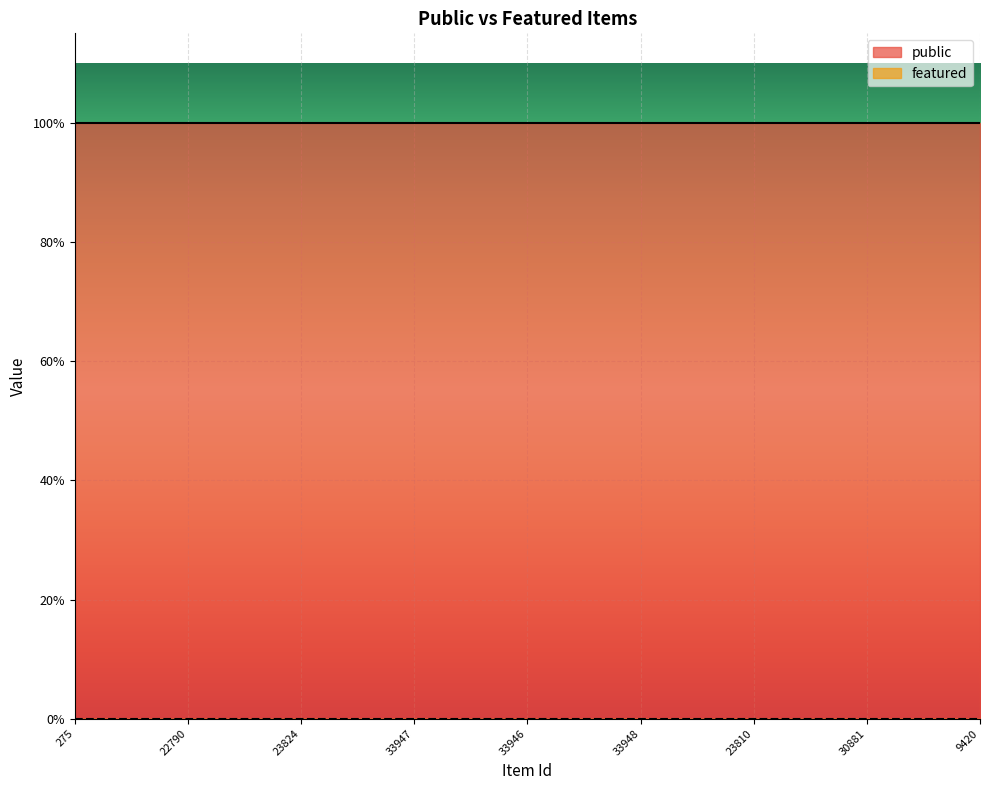

List the series in order of their overall mean, lowest first.

featured, public